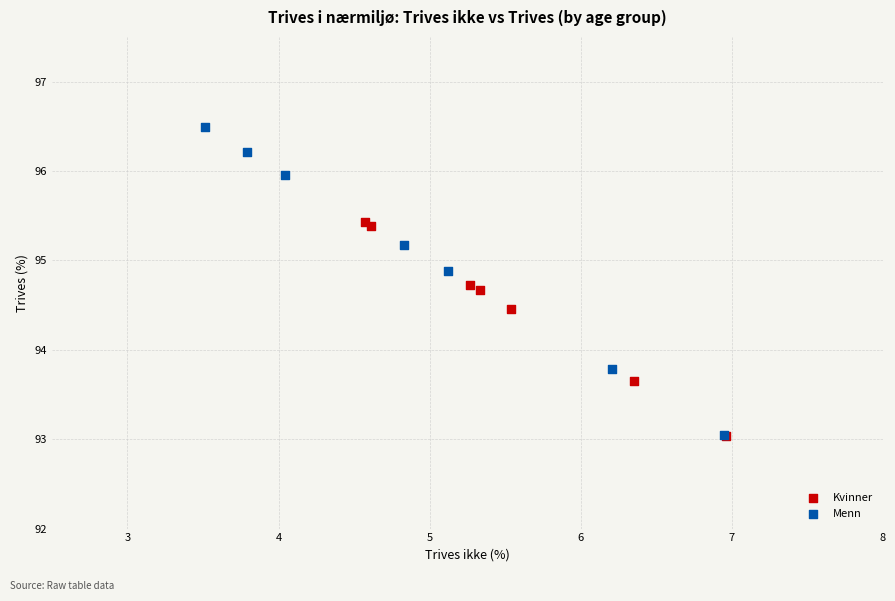

Which series reaches the maximum Y coordinate?

Menn